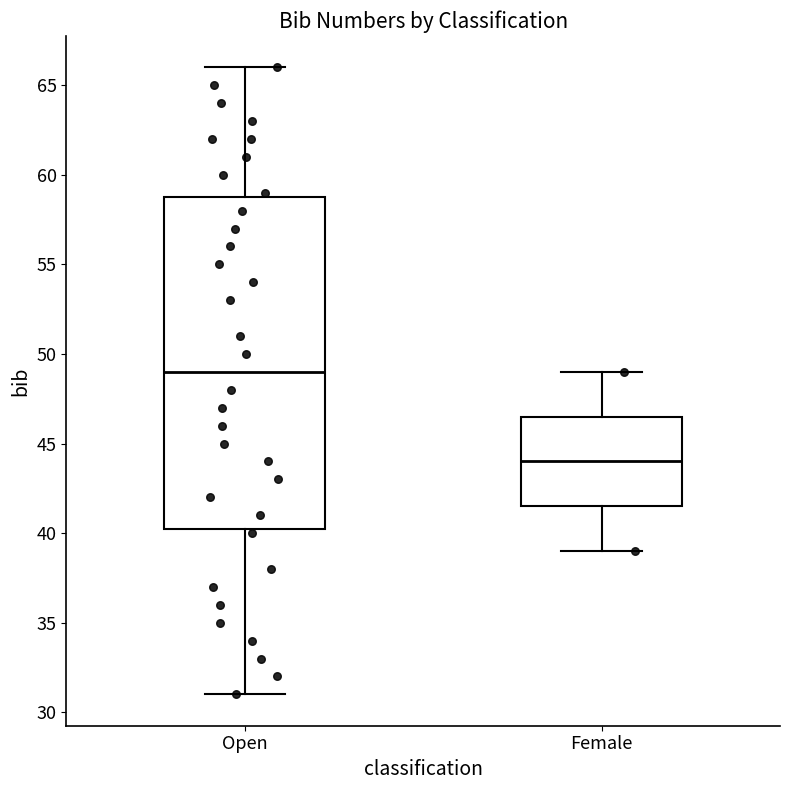

Which box has the highest median line?

Open